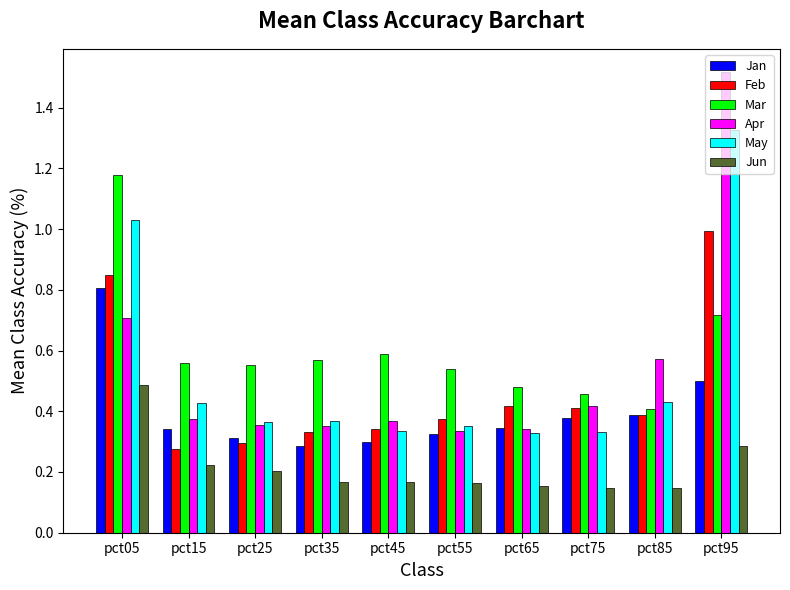

Is it true that Mar equals 0.4 at pct35?

False